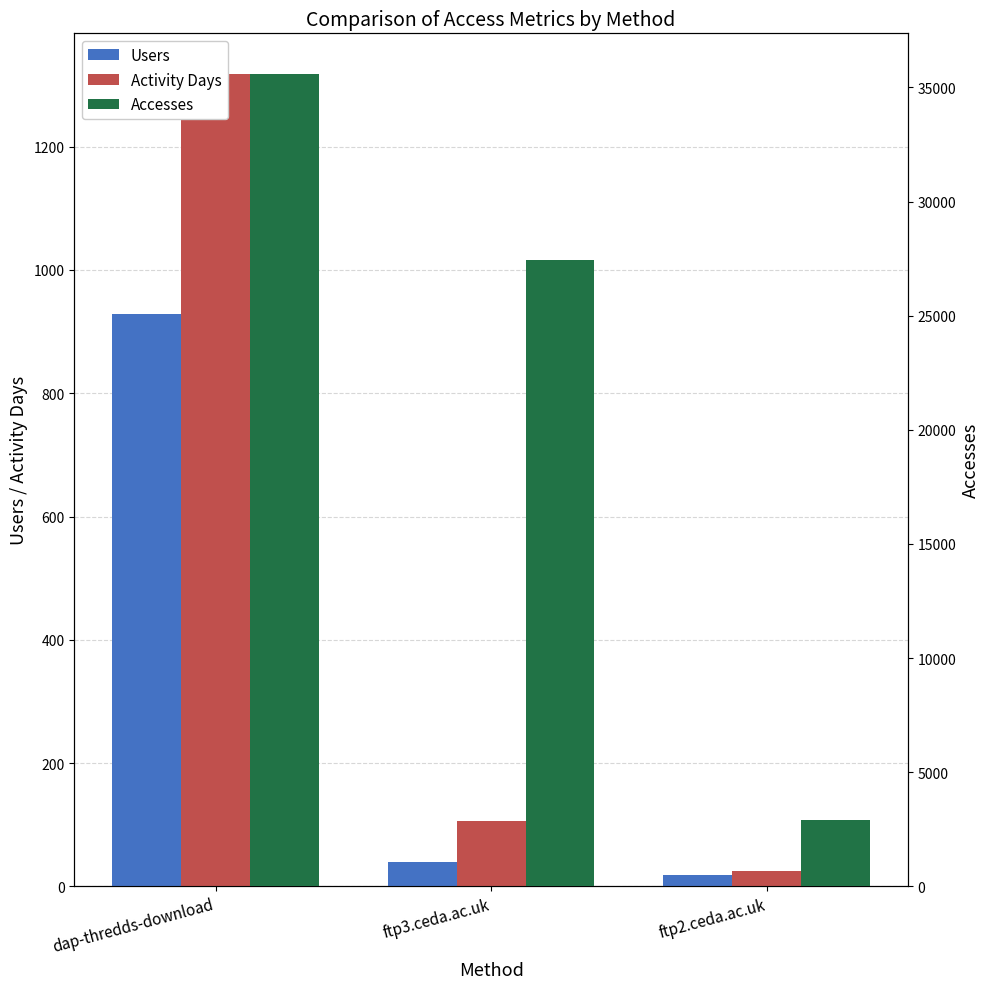

The Users series shows 39 at ftp3.ceda.ac.uk. True or false?

True